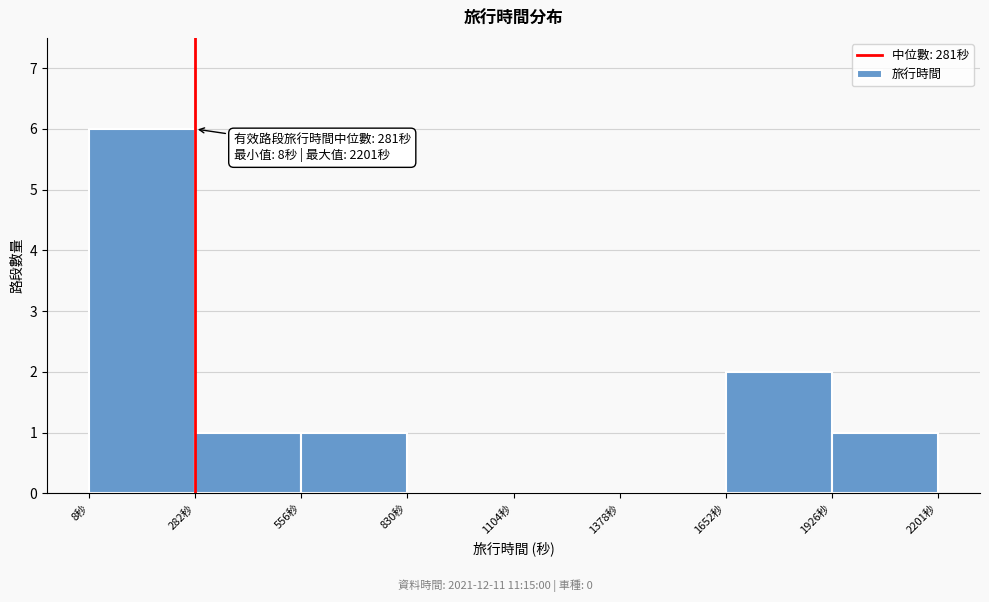

Which range on the x-axis has the tallest bar?

0 to 300